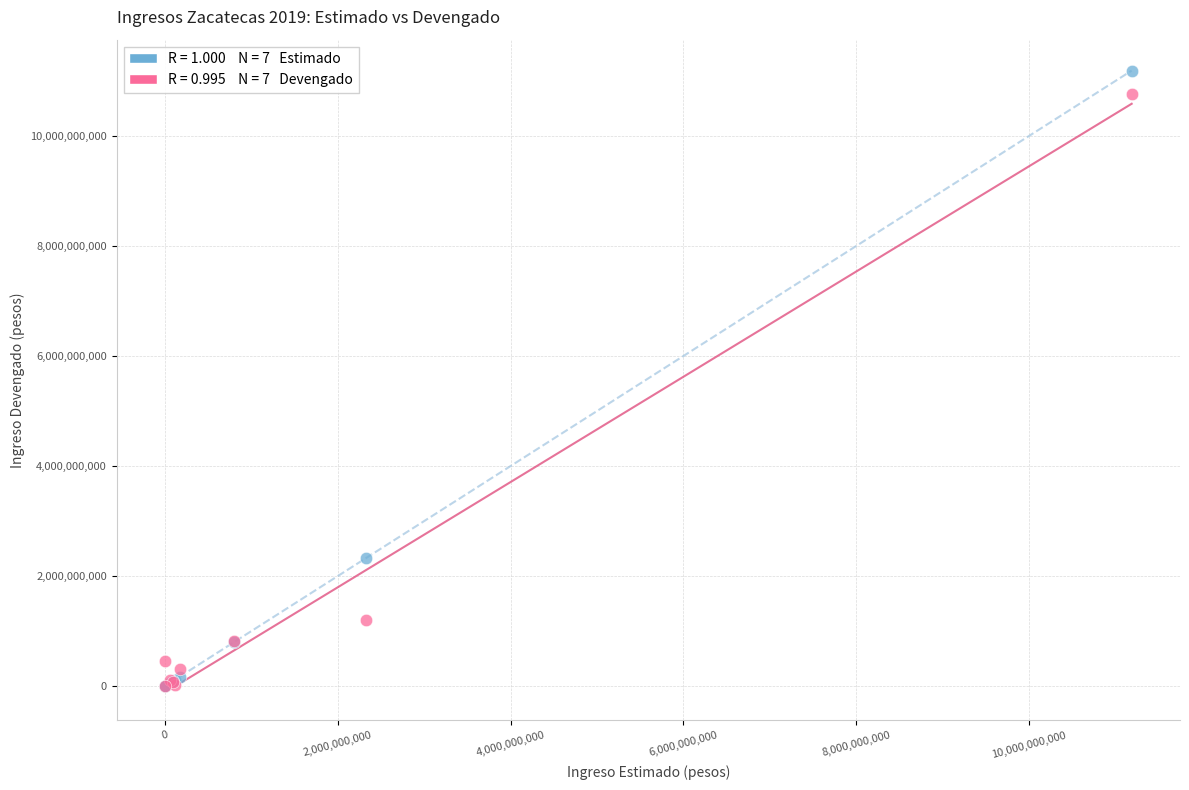

Across all series, what Y value is closest to 5596821648?

2324528463.0